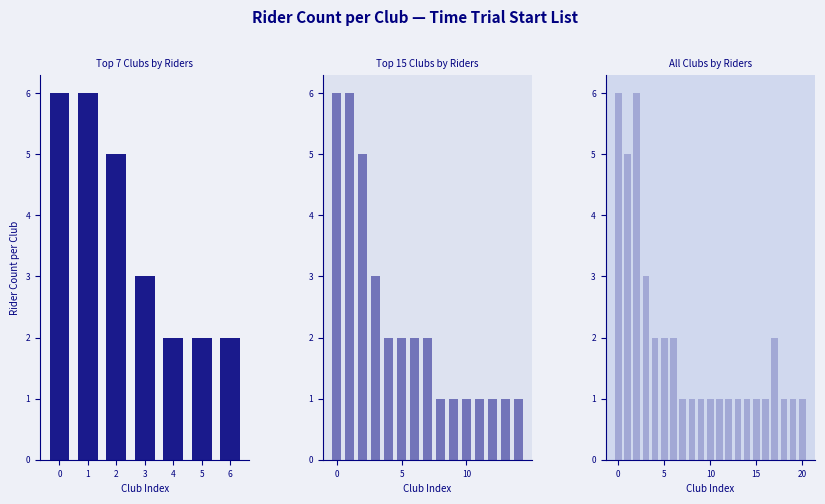

What is the average value?

2